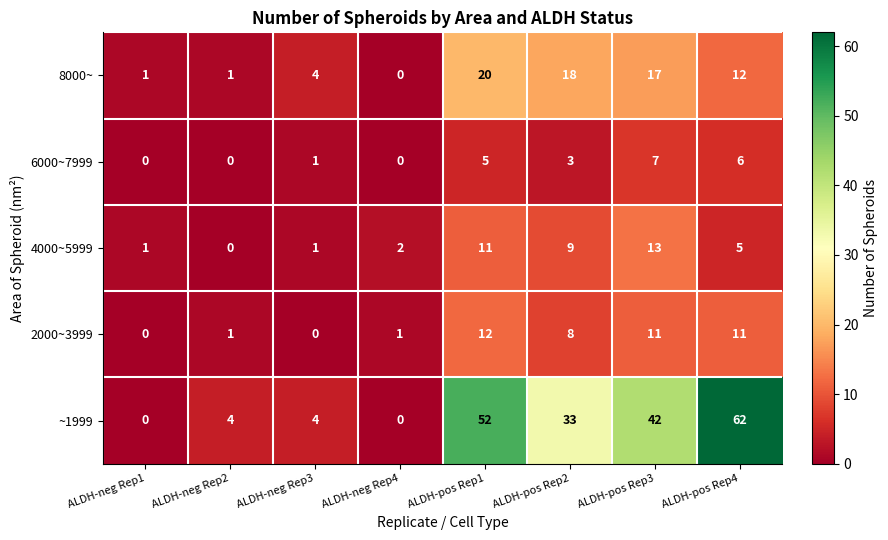

What is the difference between the second highest and minimum values in the 4000~5999 series?

11